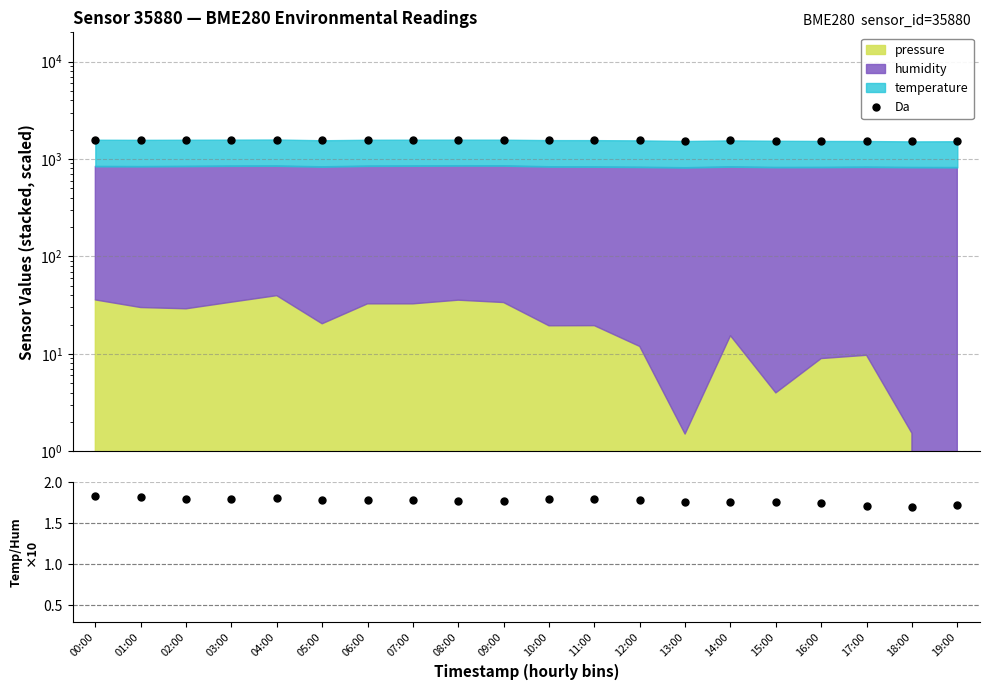

At how many categories does at least one series exceed 853?

20